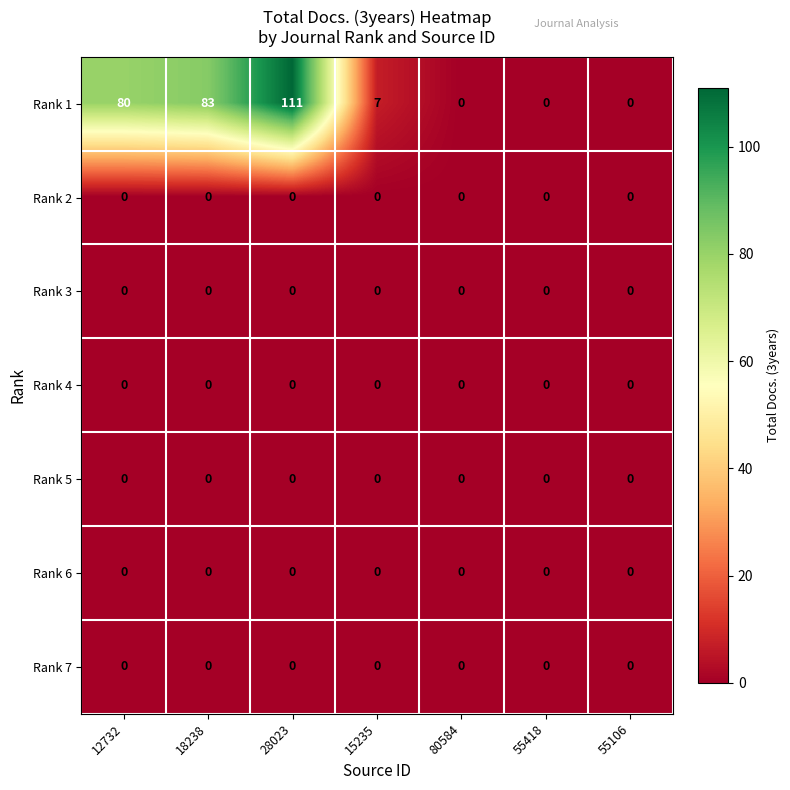

How many categories are shown in the chart?

7